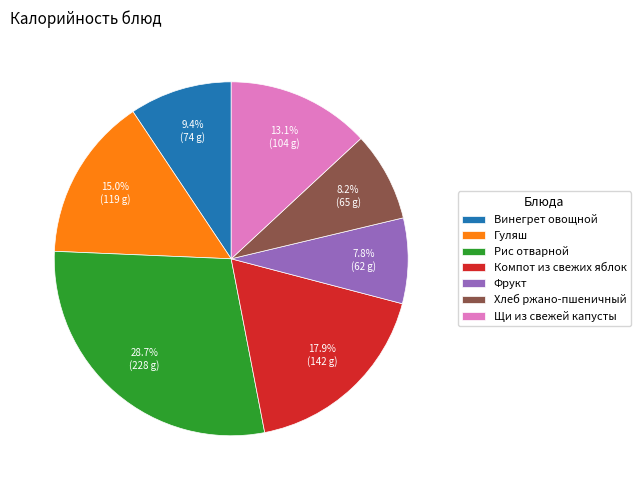

To the nearest percent, what portion does Щи из свежей капусты represent?

13%